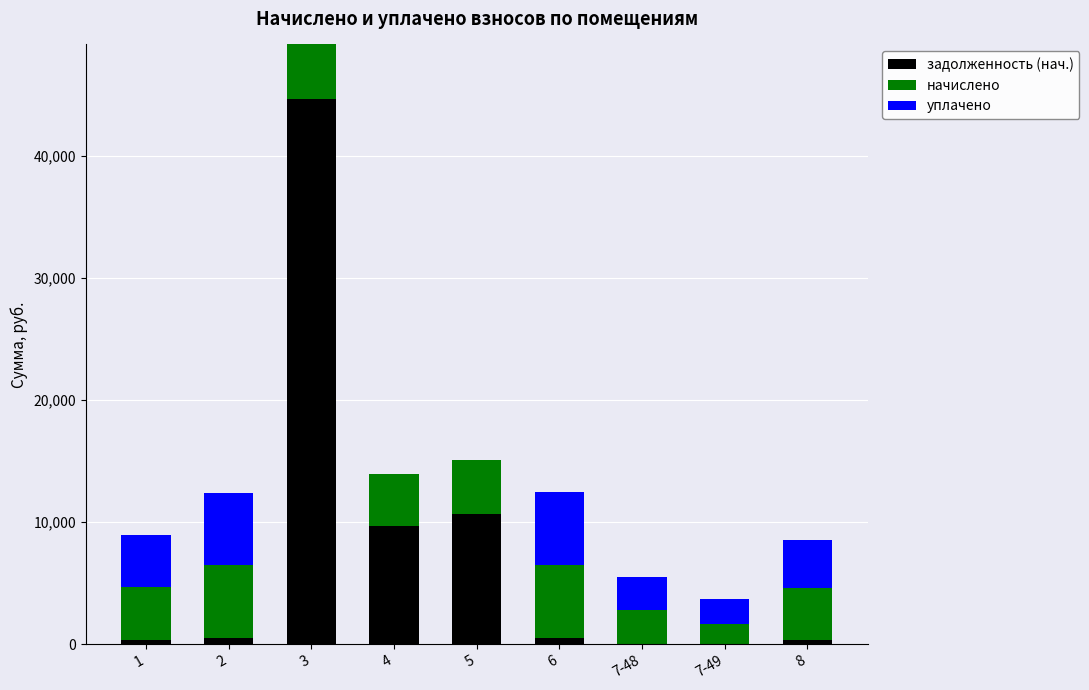

What is the total value across all series at 4?

13917.1